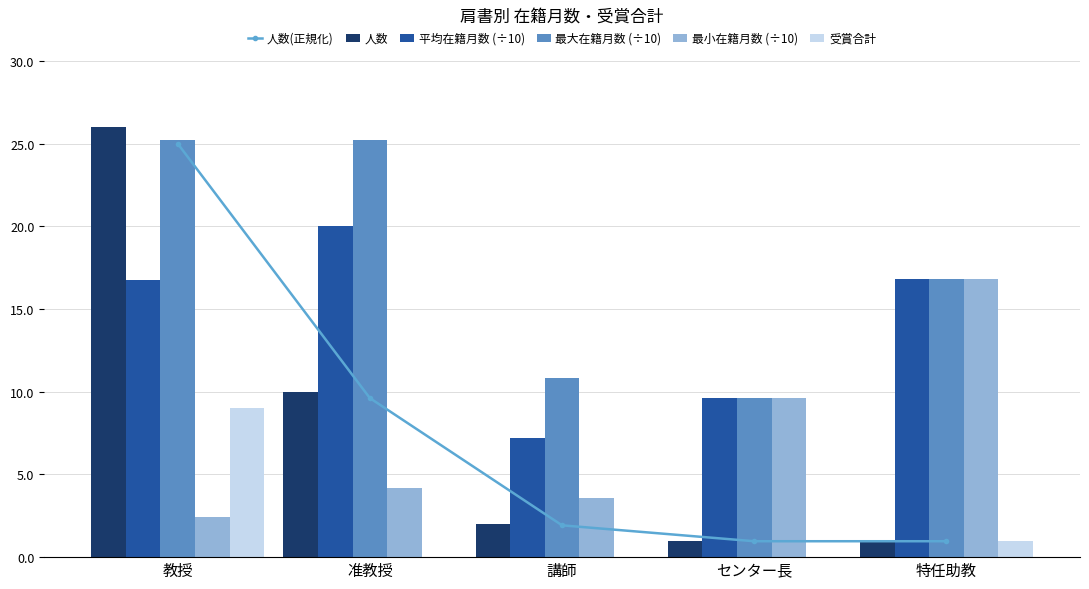

What is the maximum value shown in the chart?

26.0